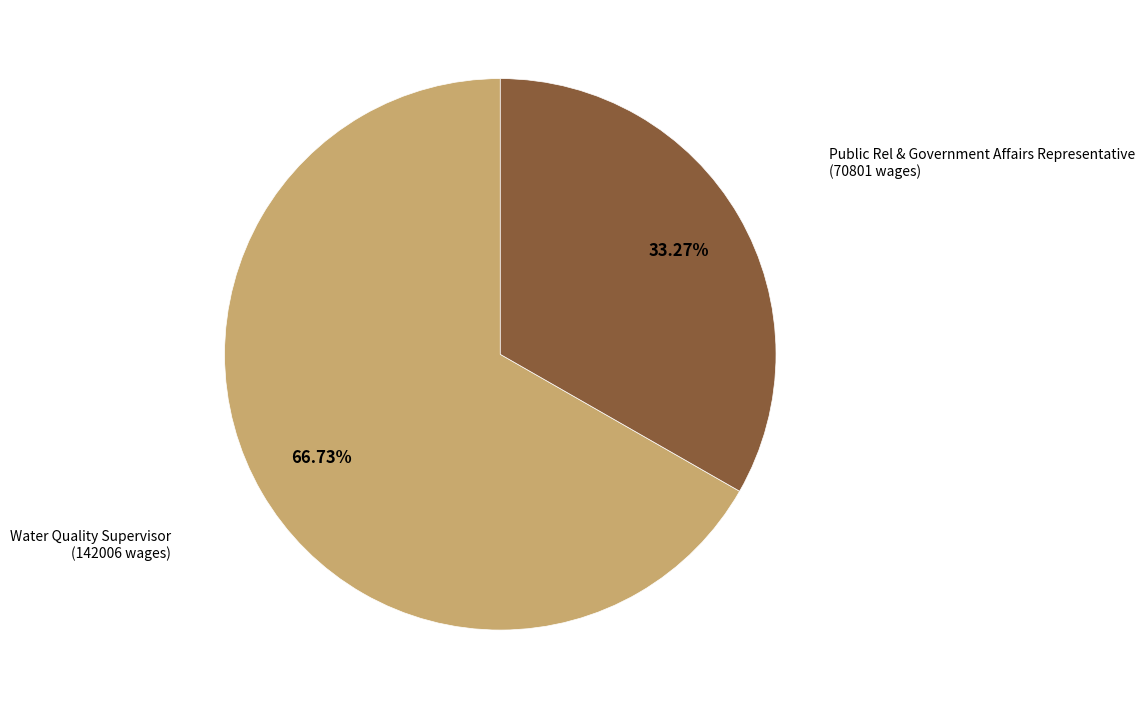

To the nearest percent, what is the combined percentage of Water Quality Supervisor and Public Rel & Government Affairs Representative?

100%